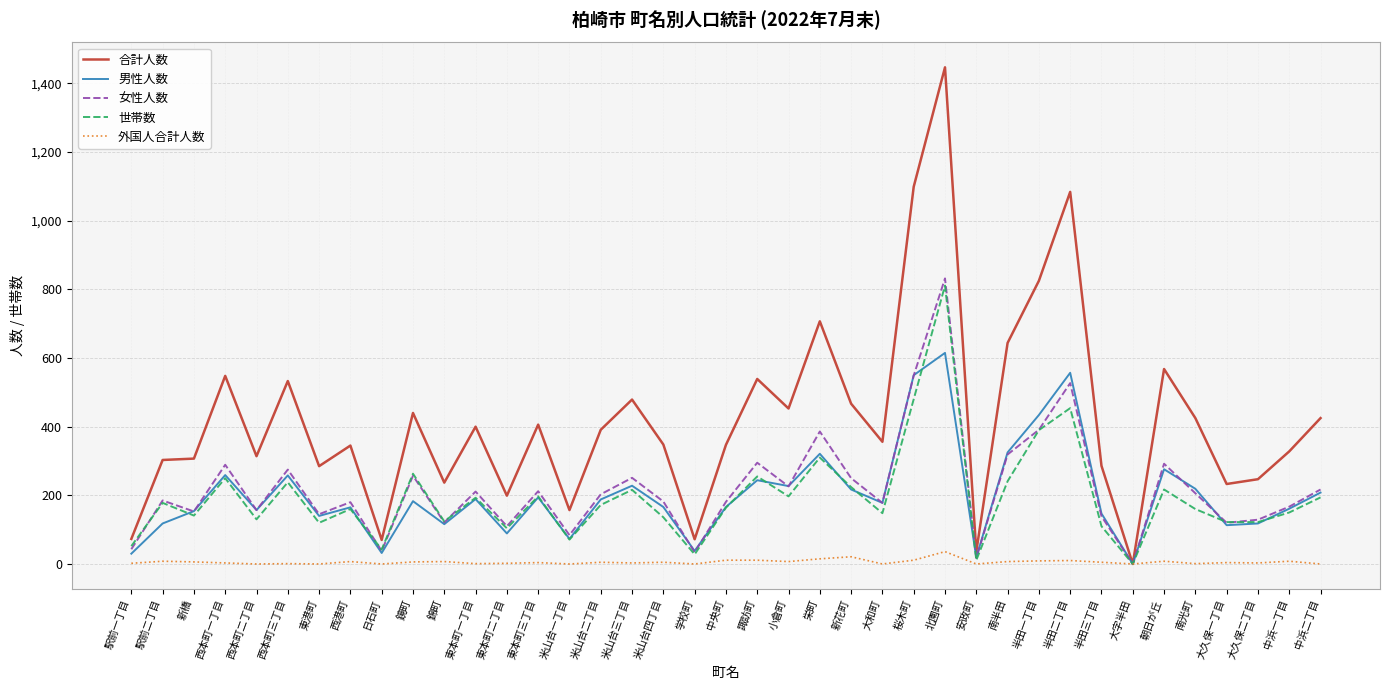

What is the difference between the second highest and second lowest values in the 合計人数 series?

1063